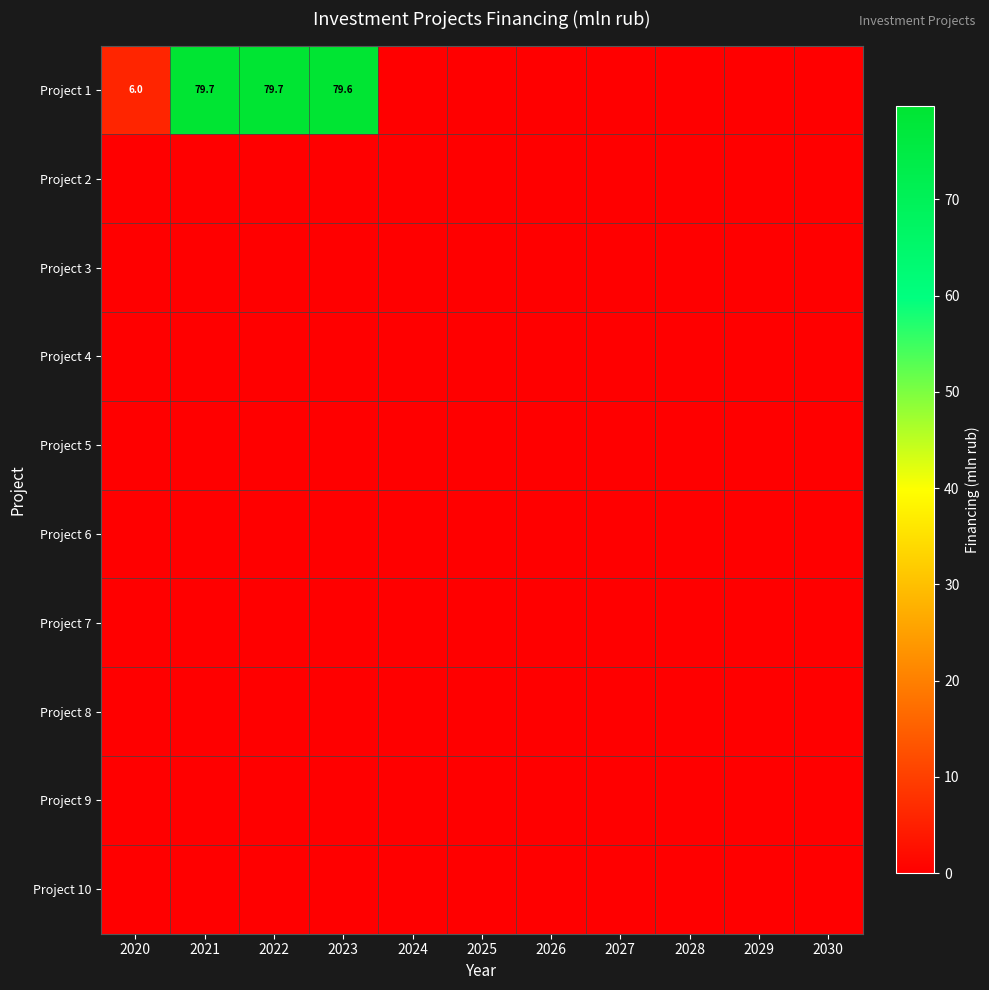

At how many categories does at least one series exceed 5?

4